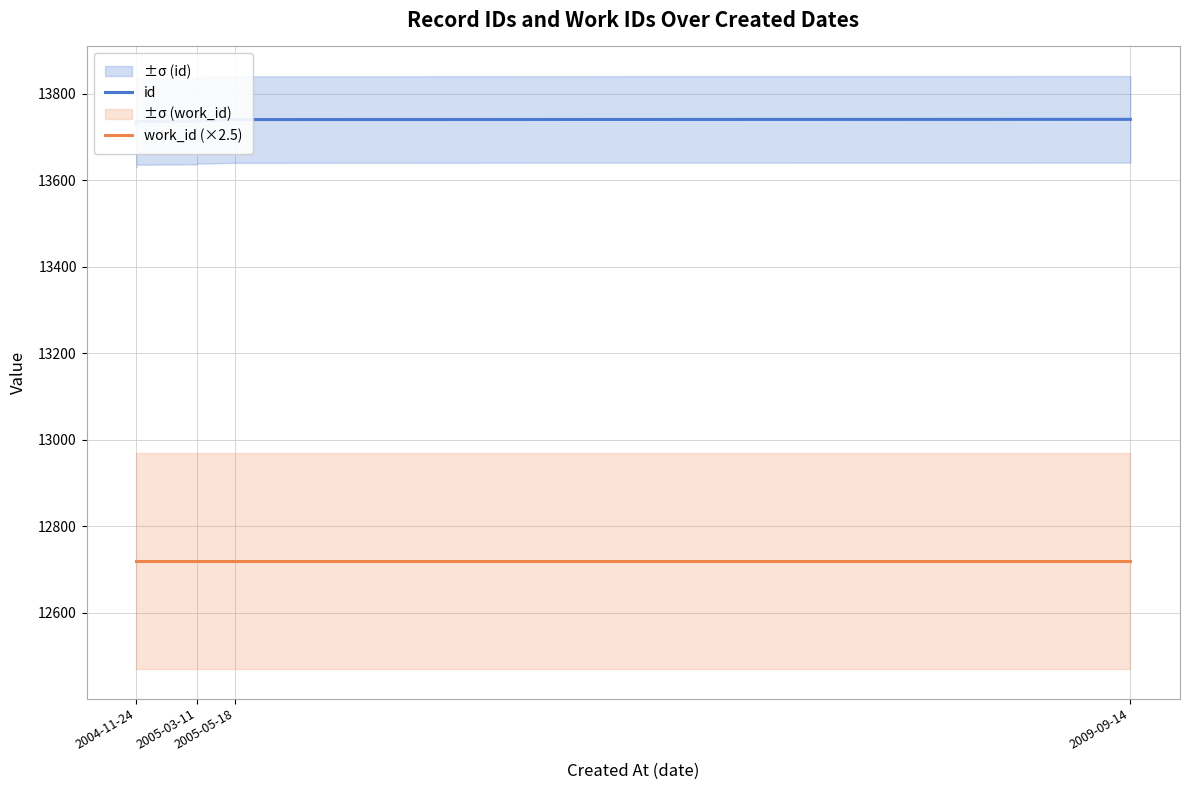

What is the label of the 9th point from the right?

2005-03-11